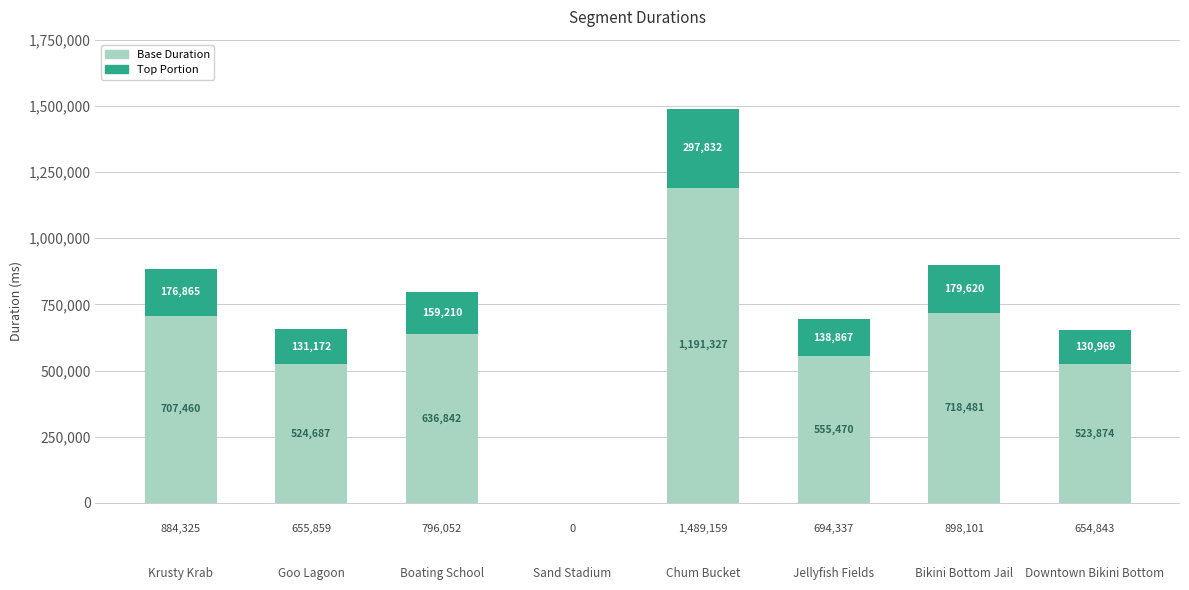

What is the approximate value of Base Duration at Boating School?

636841.6